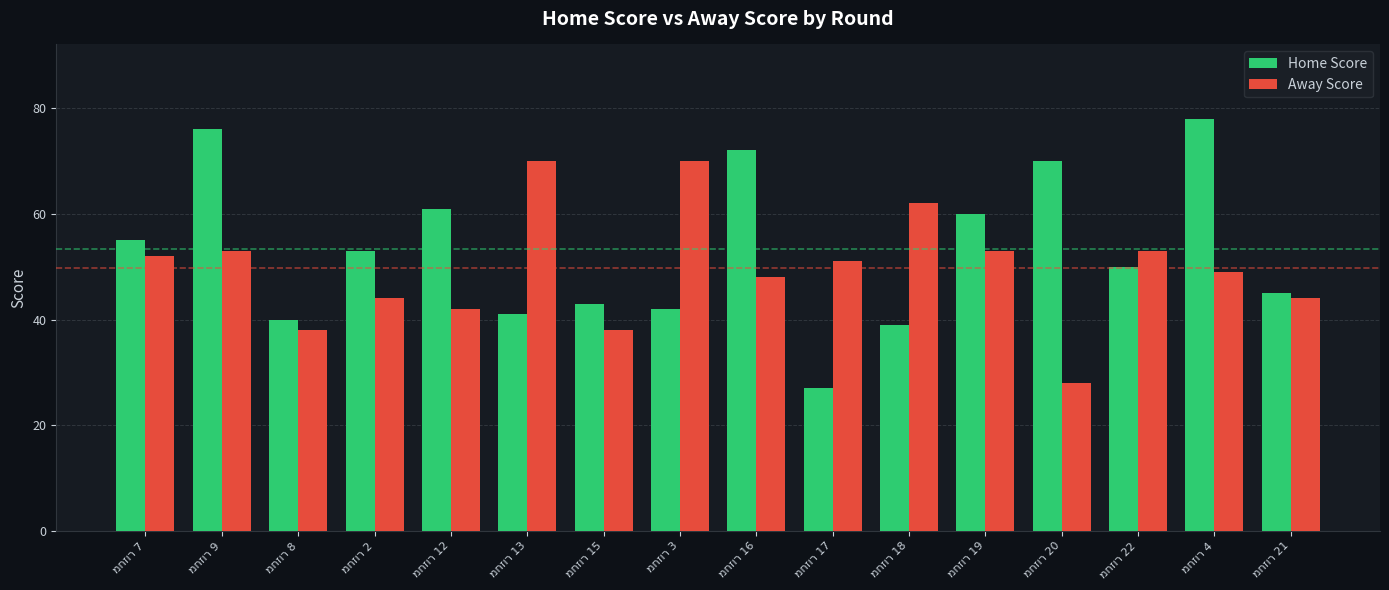

Rank the series by their maximum value, from lowest to highest.

Away Score, Home Score